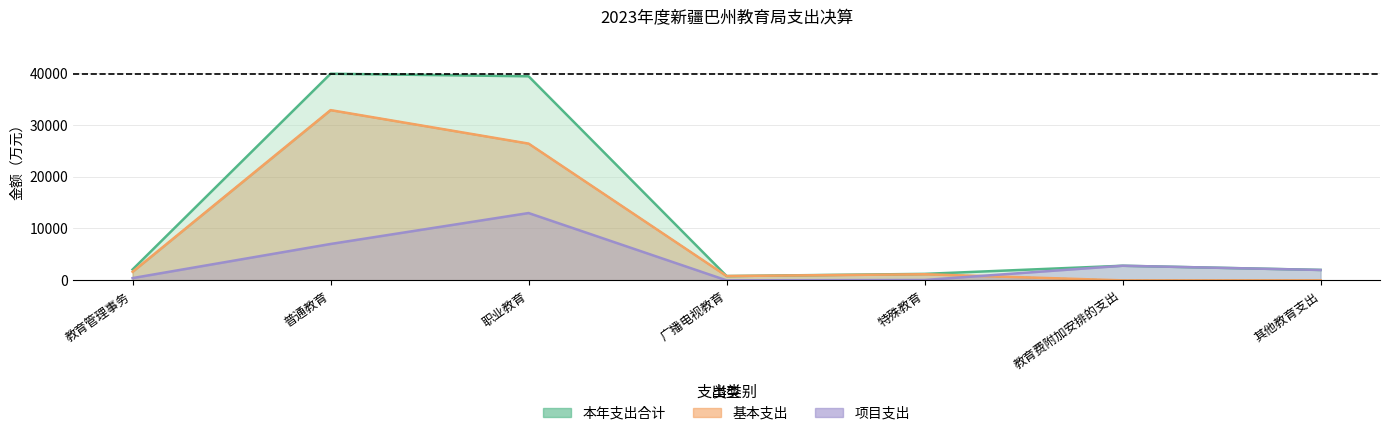

What is the difference between the 基本支出 values at 特殊教育 and 职业教育?

25187.6